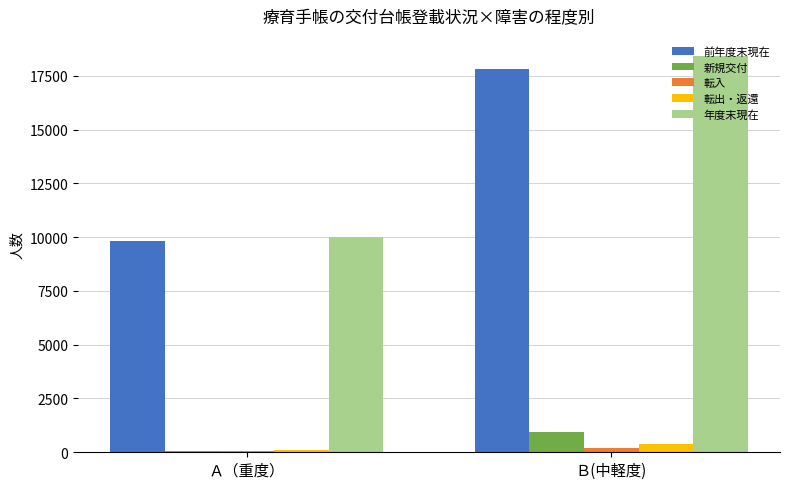

How many groups of bars are there?

2